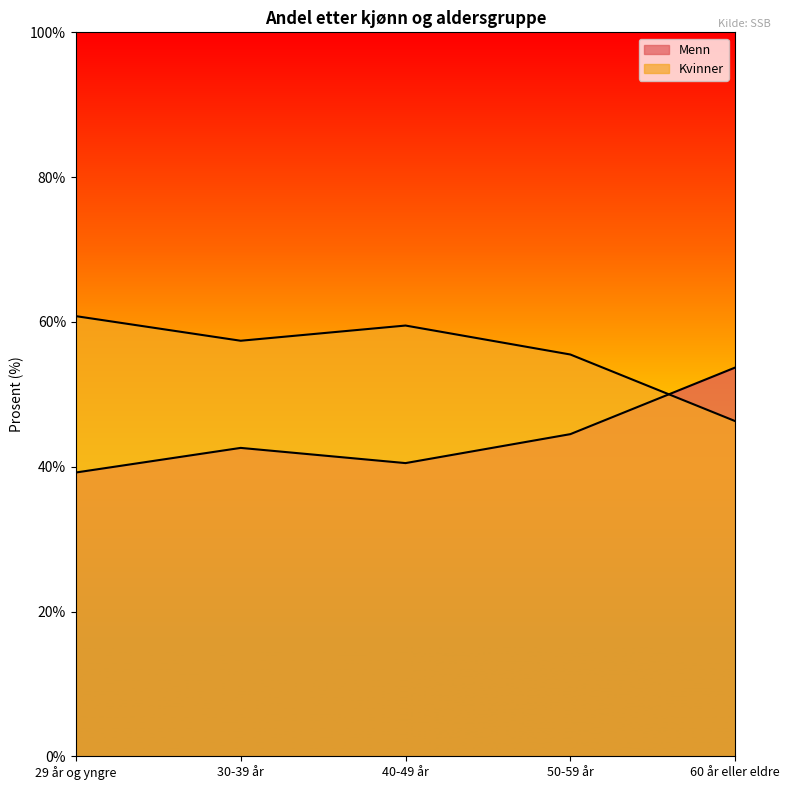

List the series in order of their peak value, highest first.

Kvinner, Menn